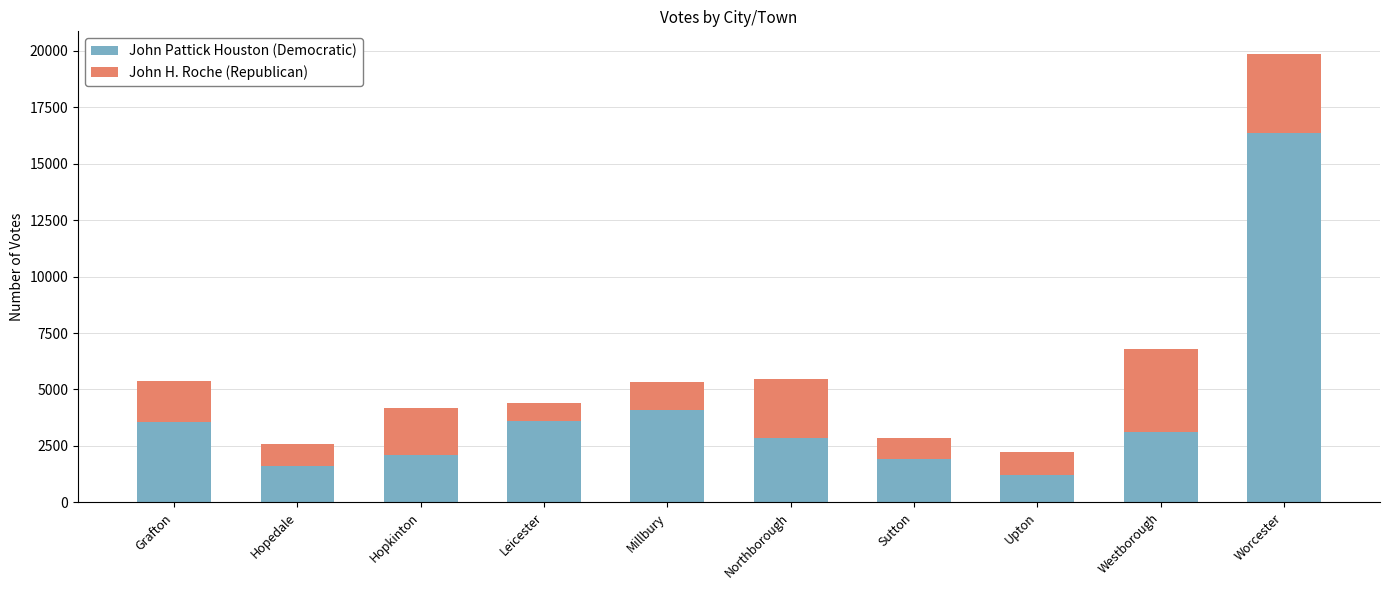

What is the total value across all series at Hopedale?

2569